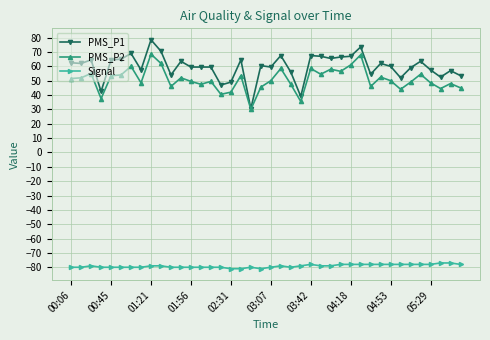

True or false: PMS_P2 and Signal intersect in this chart.

False